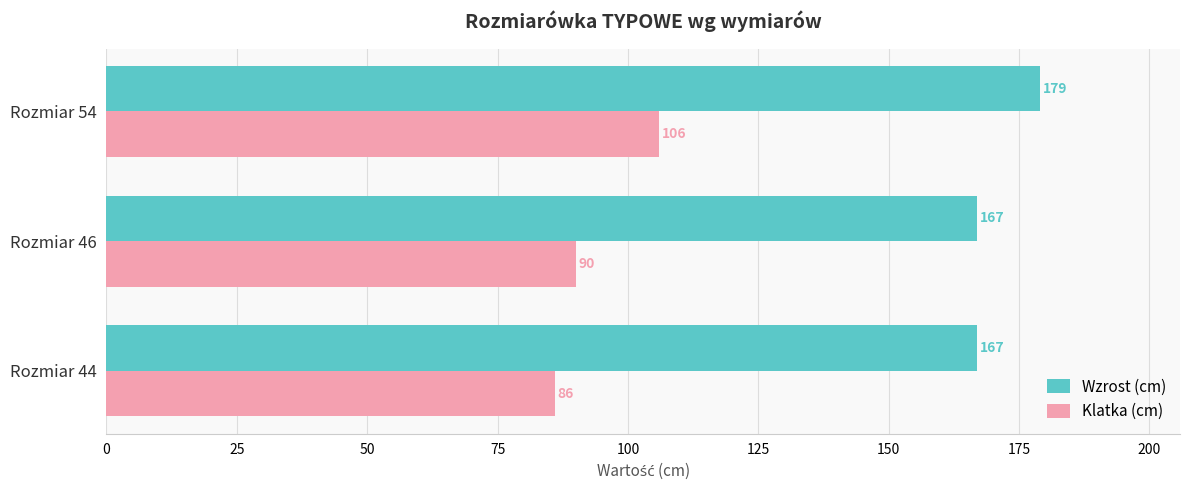

What is the difference between the Wzrost (cm) values at Rozmiar 44 and Rozmiar 54?

12